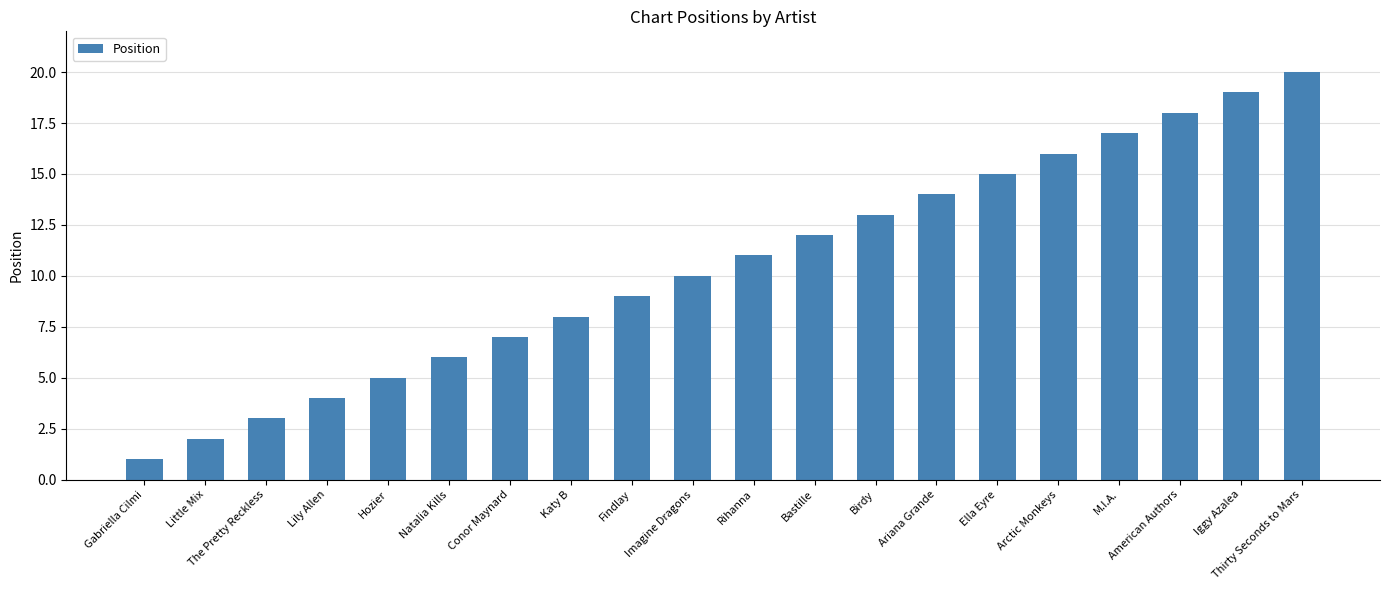

How many bars are there in total?

20